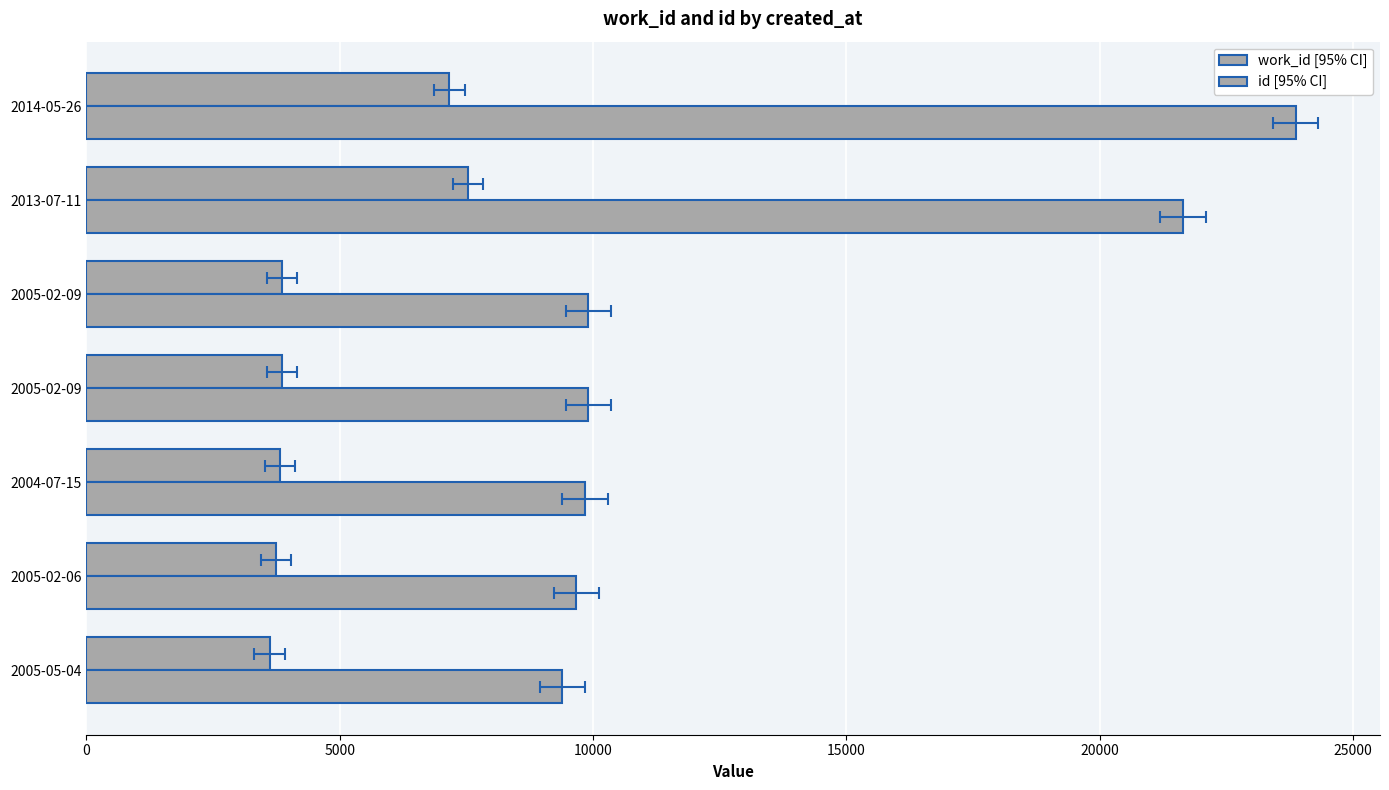

What is the value of the work_id bar at the 3rd from the left?

3818